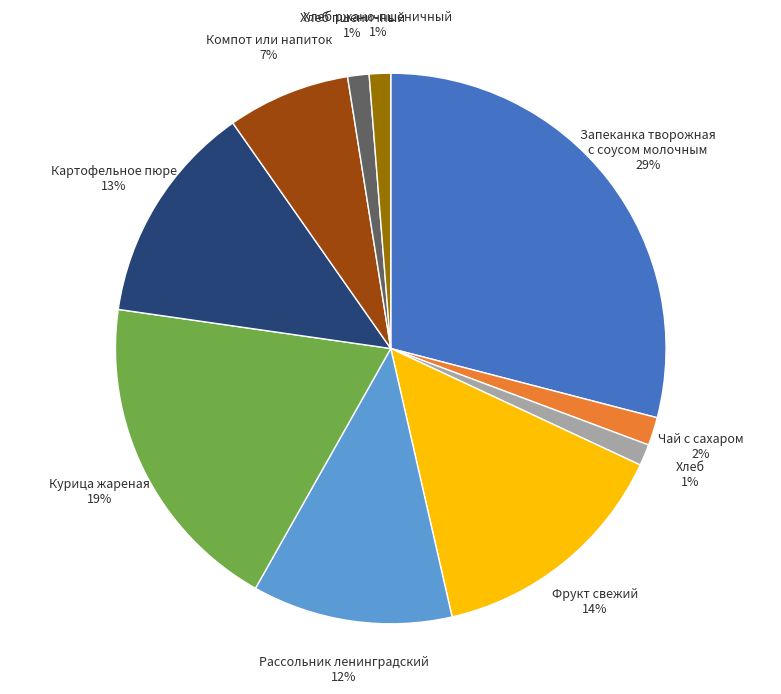

What is the largest slice in the pie chart?

Запеканка творожная с соусом молочным